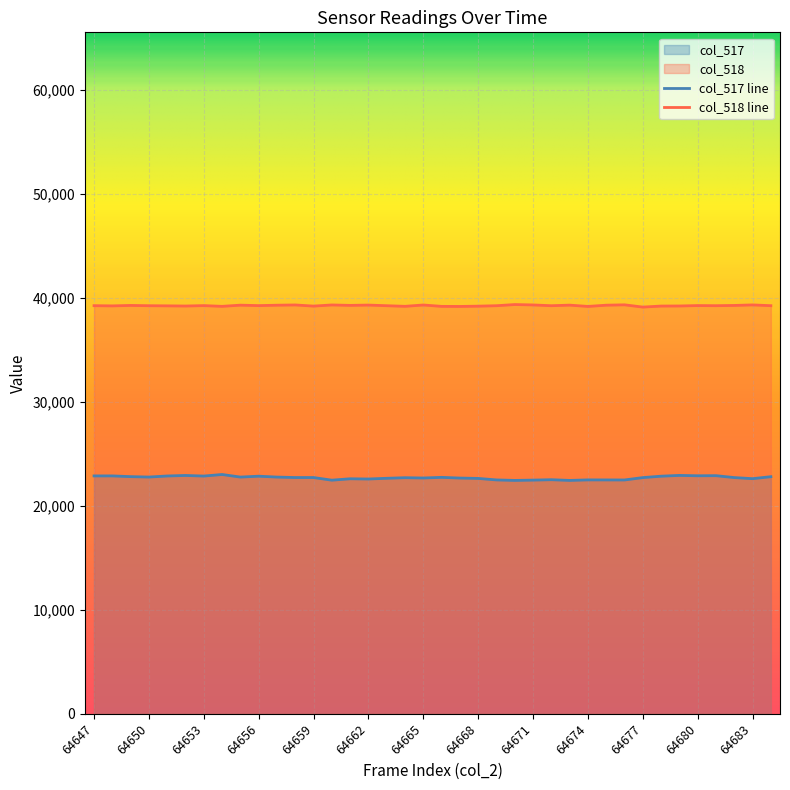

Does the chart display data point markers on the line(s)?

No